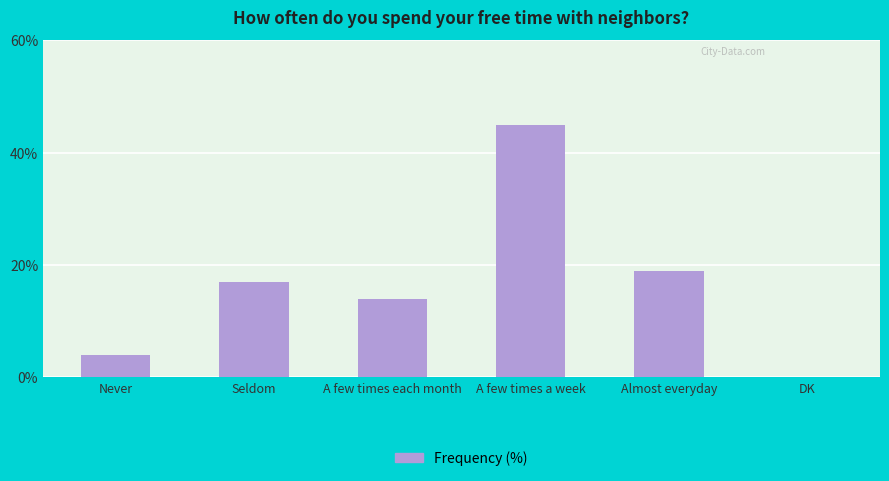

How many data points does each series have?

6